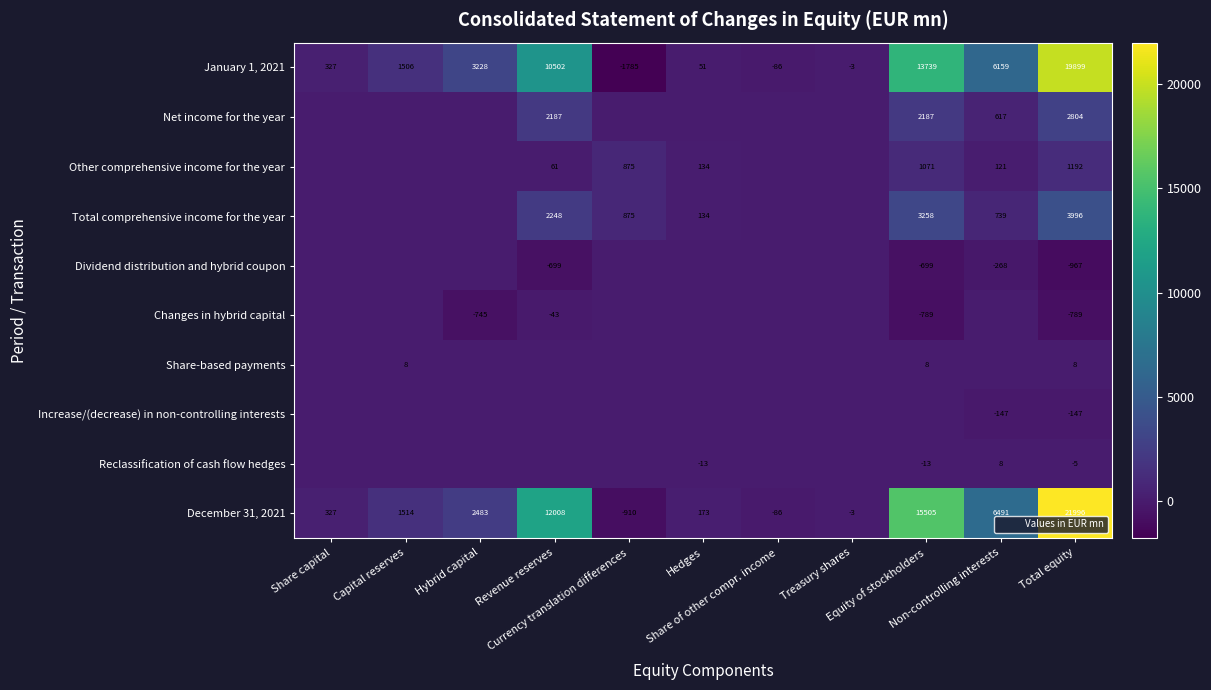

Is the value of Other comprehensive income for the year at Currency translation differences greater than the value of Increase/(decrease) in non-controlling interests at Treasury shares?

Yes